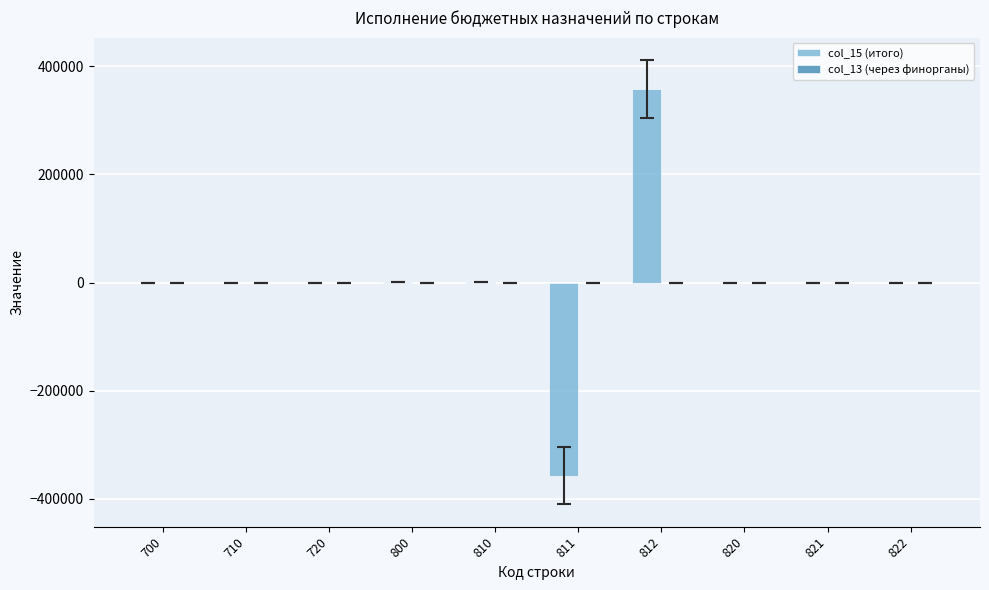

What is the sum of the values at 811 and 820?

-356600.4